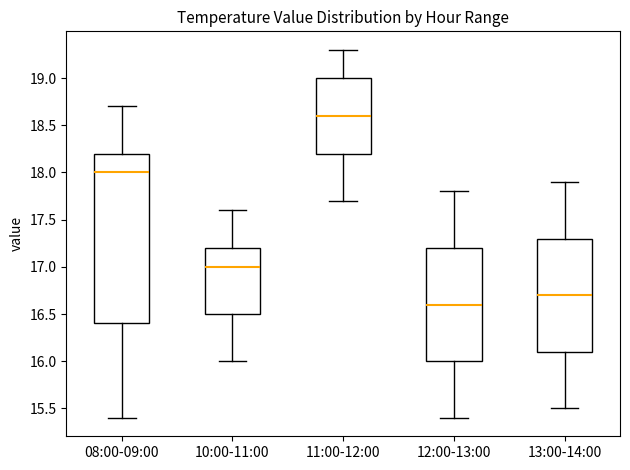

Reading left to right, transcribe this box plot: for each box, give where its median line is, the range the box spans, and where its two whiskers end, as read against the y-axis. The values are not printed on the chart, so give them approximately, as read against the axis.

08:00-09:00: median 18.0, box 16.4 to 18.2, whiskers 15.4 to 18.7
10:00-11:00: median 17.0, box 16.5 to 17.2, whiskers 16.0 to 17.6
11:00-12:00: median 18.6, box 18.2 to 19.0, whiskers 17.7 to 19.3
12:00-13:00: median 16.6, box 16.0 to 17.2, whiskers 15.4 to 17.8
13:00-14:00: median 16.7, box 16.1 to 17.3, whiskers 15.5 to 17.9